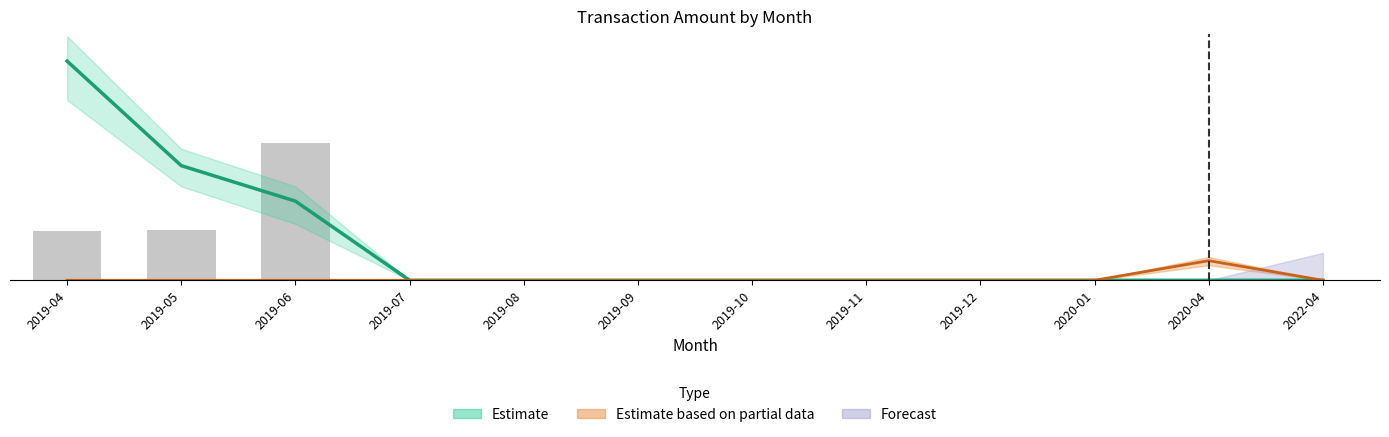

Which category has the highest value across all series?

2019-06